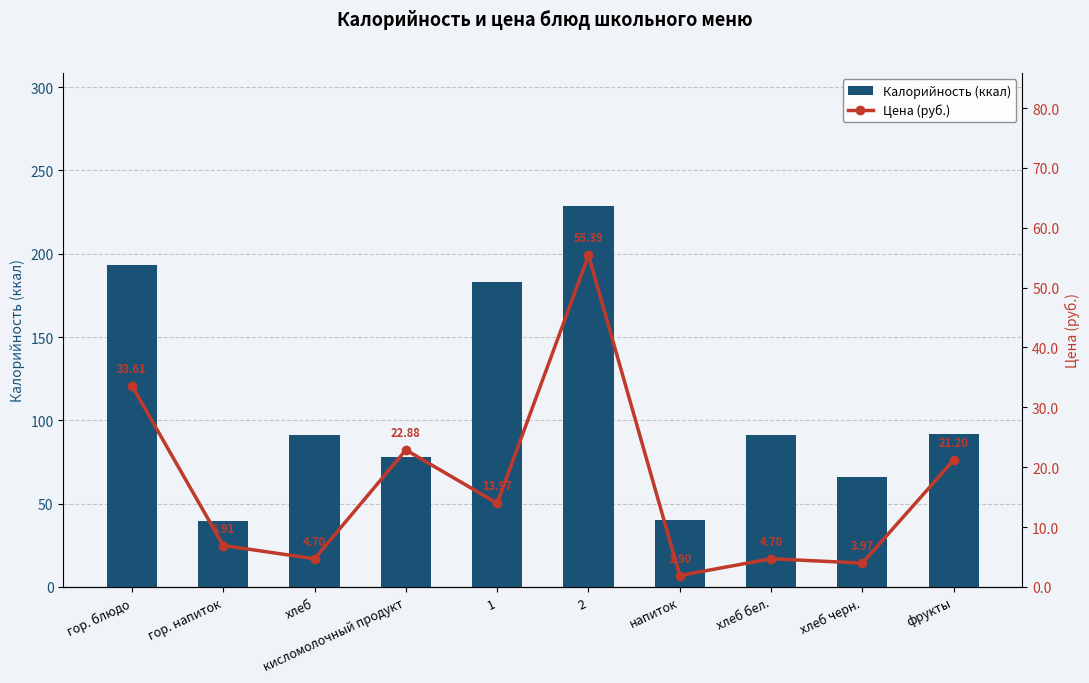

What is the approximate value of Цена (руб.) at хлеб бел.?

4.7